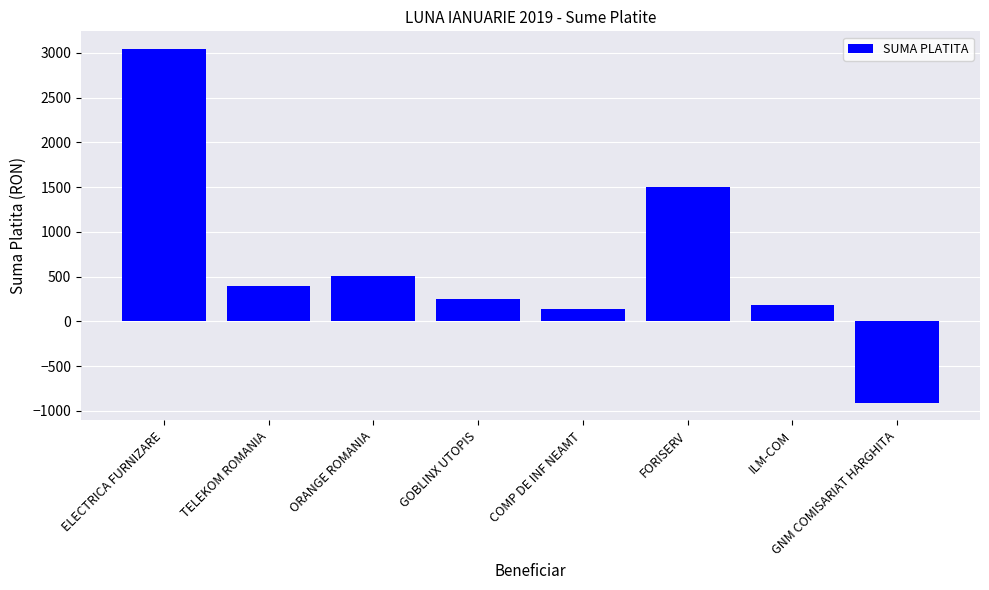

What is the greatest value displayed?

3044.0